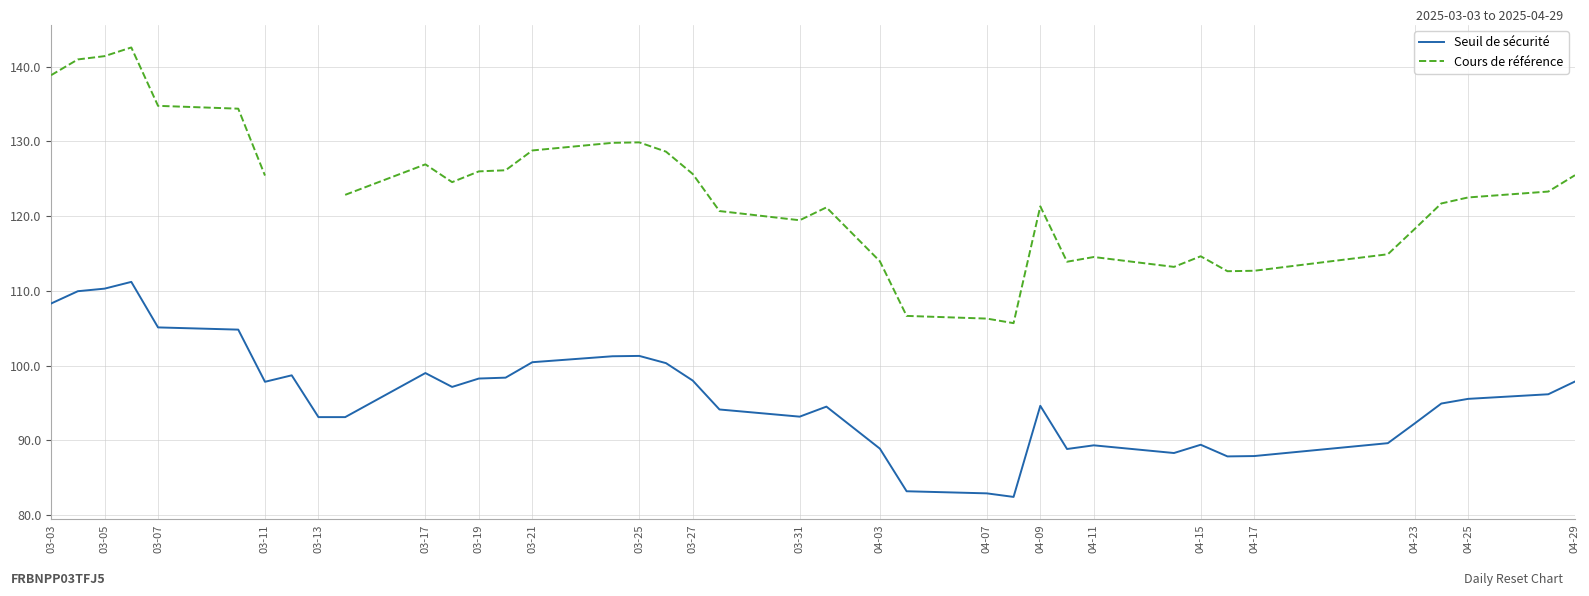

The value of Seuil de sécurité at 04-15 is 89.4. True or false?

True